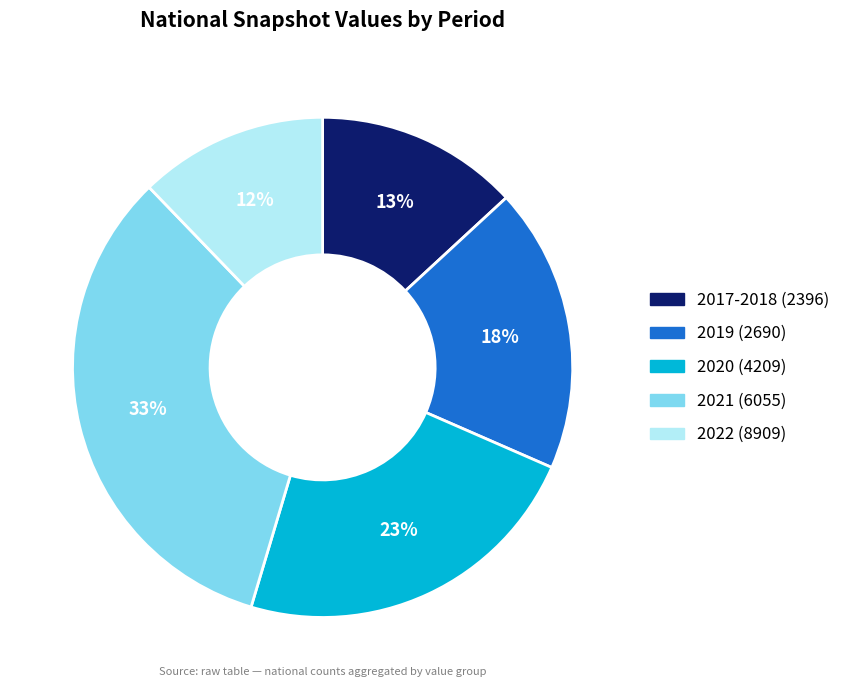

To the nearest percent, what is the difference between the largest and smallest slice percentages?

21%